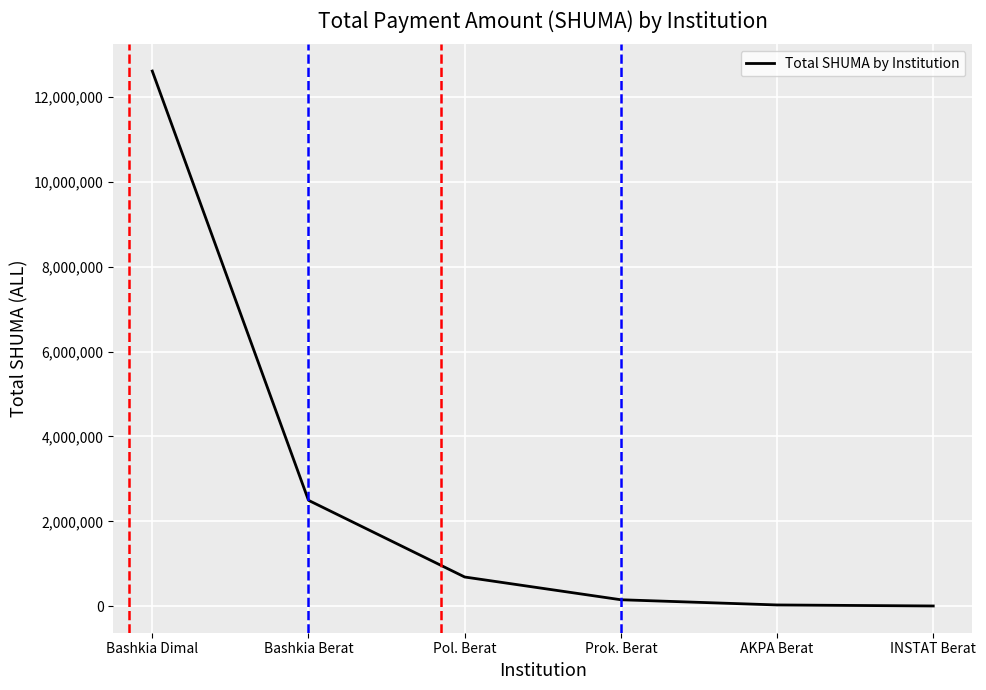

True or false: the data has more than 2 interior local peaks.

False